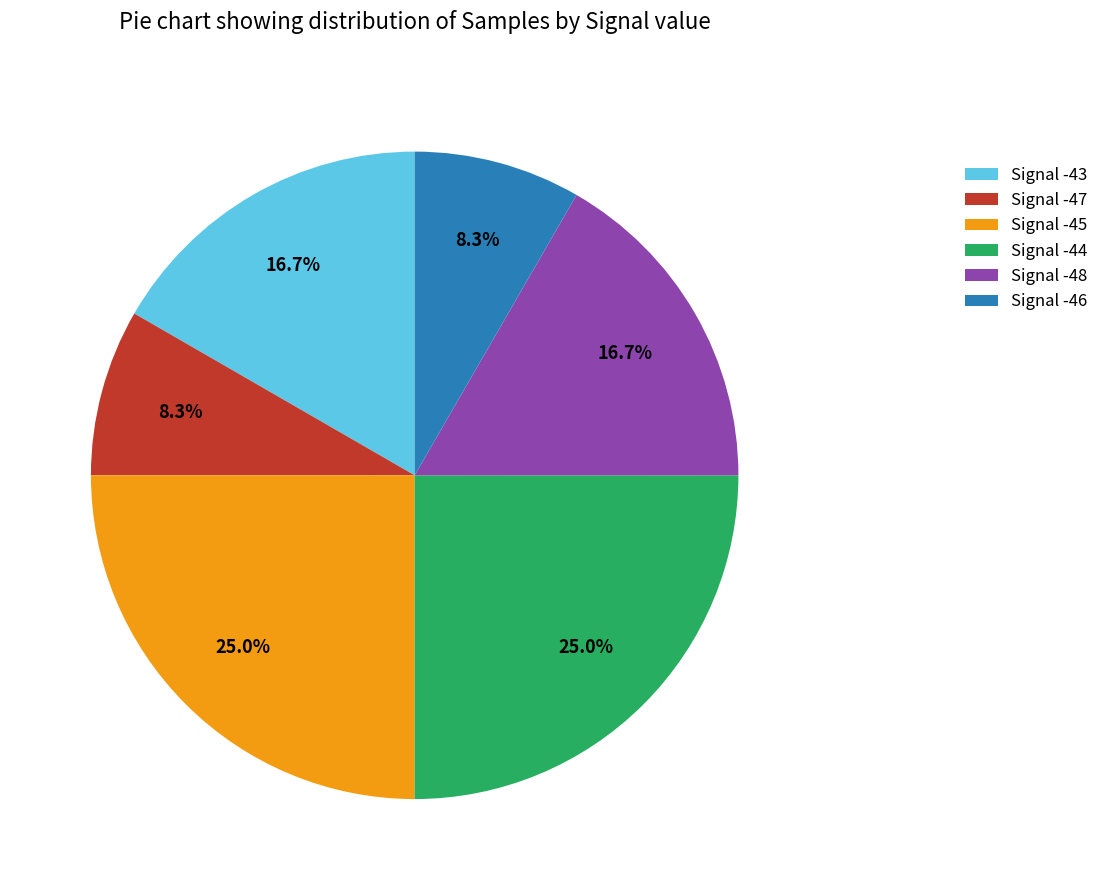

Which has a higher value, Signal -45 or Signal -47?

Signal -45